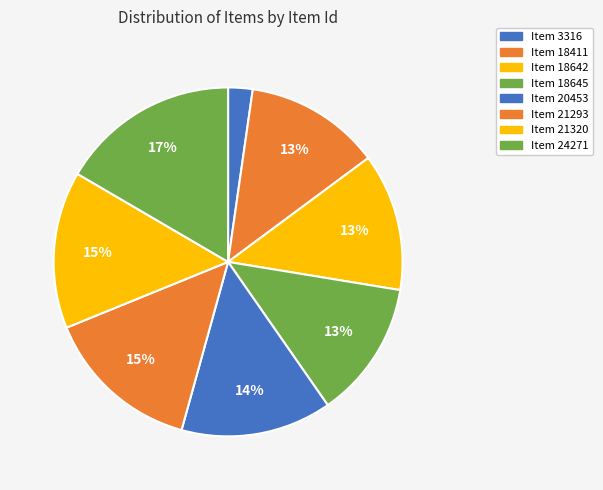

How many segments does this pie chart have?

8